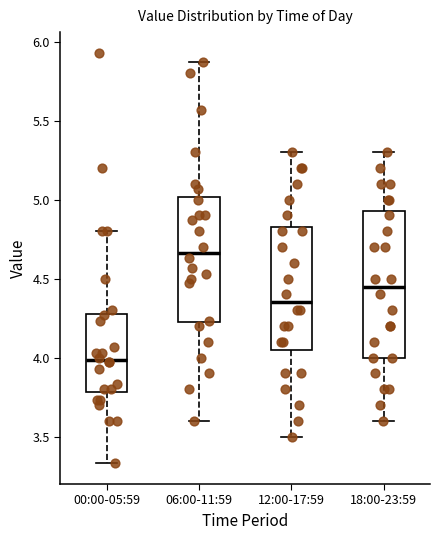

Reading left to right, read every box against the y-axis: the position of its median line, the range the box covers, and the ends of its whiskers. The values are not printed on the chart, so give them approximately, as read against the axis.

00:00-05:59: median 4.00, box 3.80 to 4.30, whiskers 3.35 to 4.80
06:00-11:59: median 4.65, box 4.20 to 5.00, whiskers 3.60 to 5.85
12:00-17:59: median 4.35, box 4.05 to 4.85, whiskers 3.50 to 5.30
18:00-23:59: median 4.45, box 4.00 to 4.95, whiskers 3.60 to 5.30